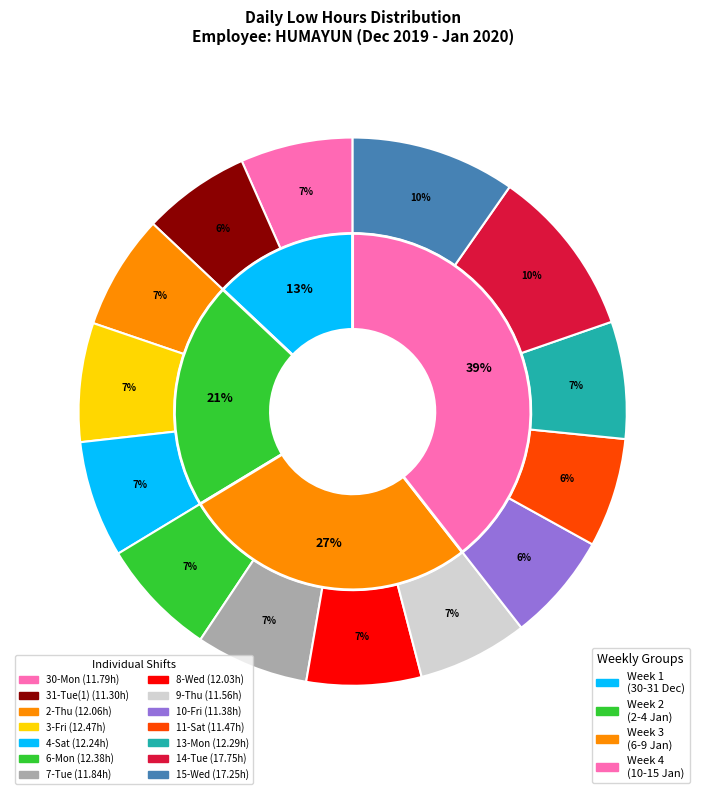

What is the total percentage of 9-Thu and 30-Mon?

13.1%